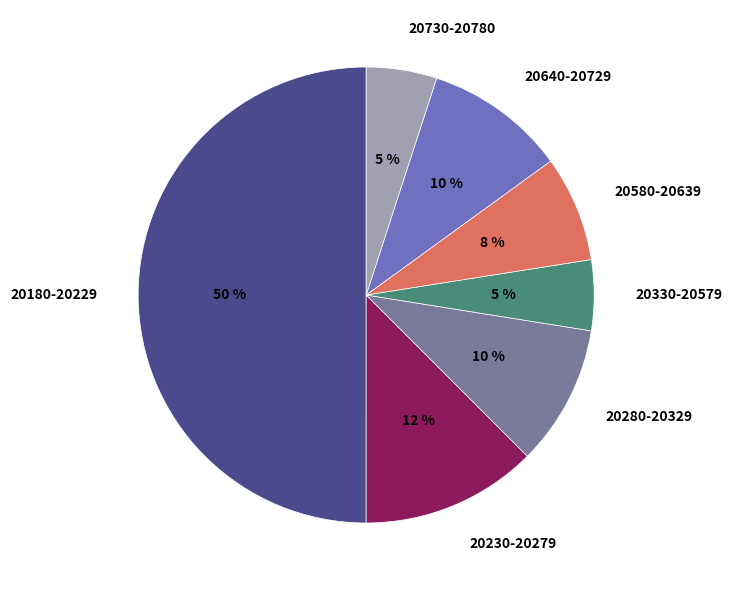

To the nearest percent, what is the average slice percentage?

14%